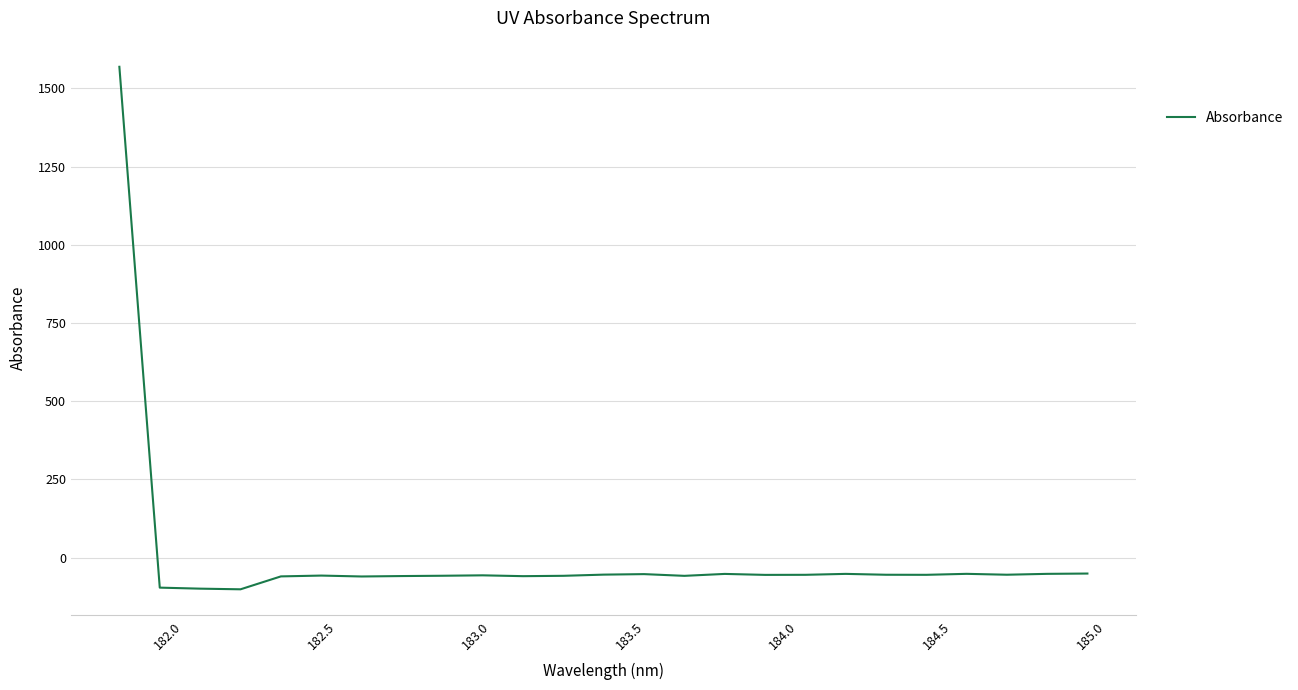

What is the greatest value displayed?

1568.9